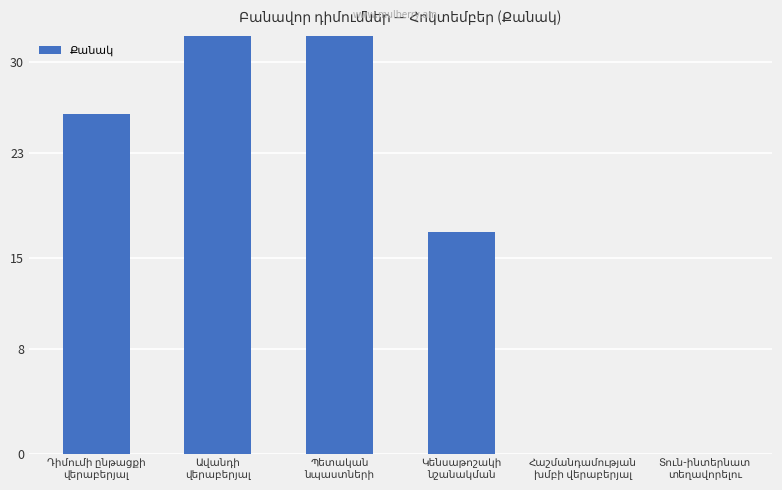

Is it true that the value at Կենսաթոշակի
նշանակման is 17?

True